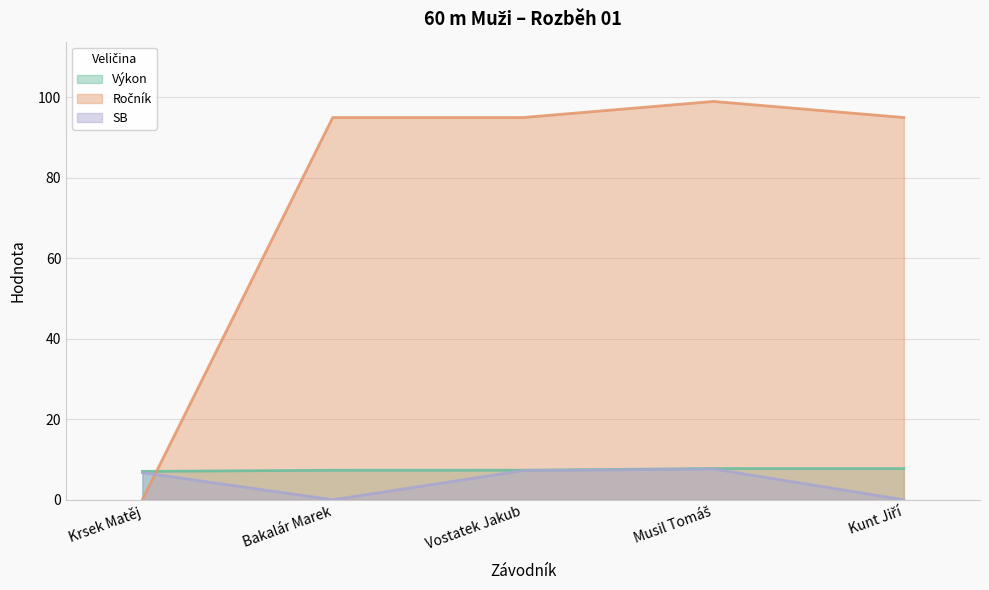

True or false: Výkon and SB cross at least once.

False